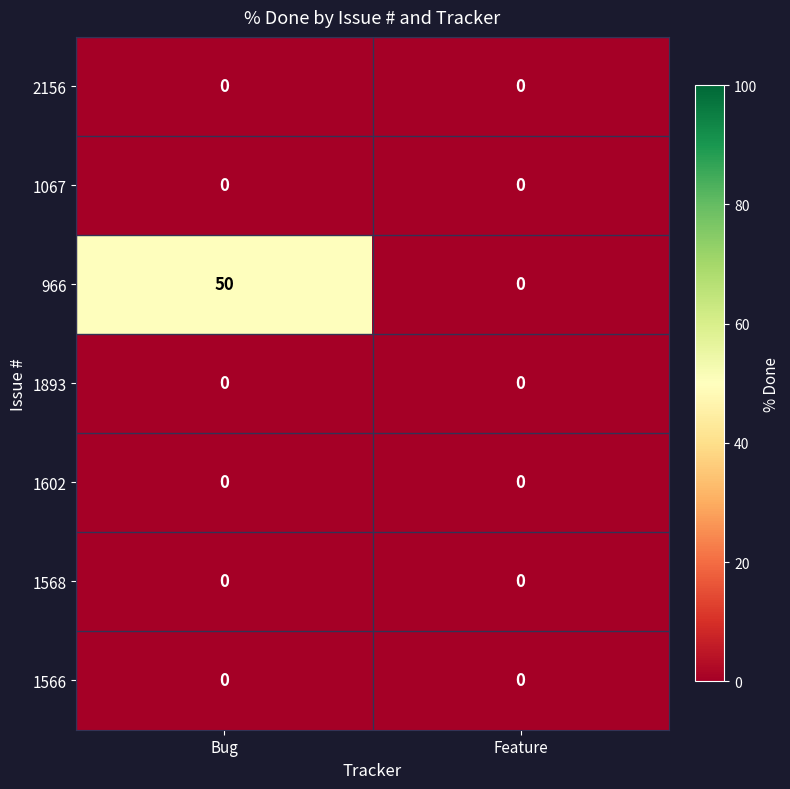

Between Bug and Feature, which series saw the biggest shift?

966